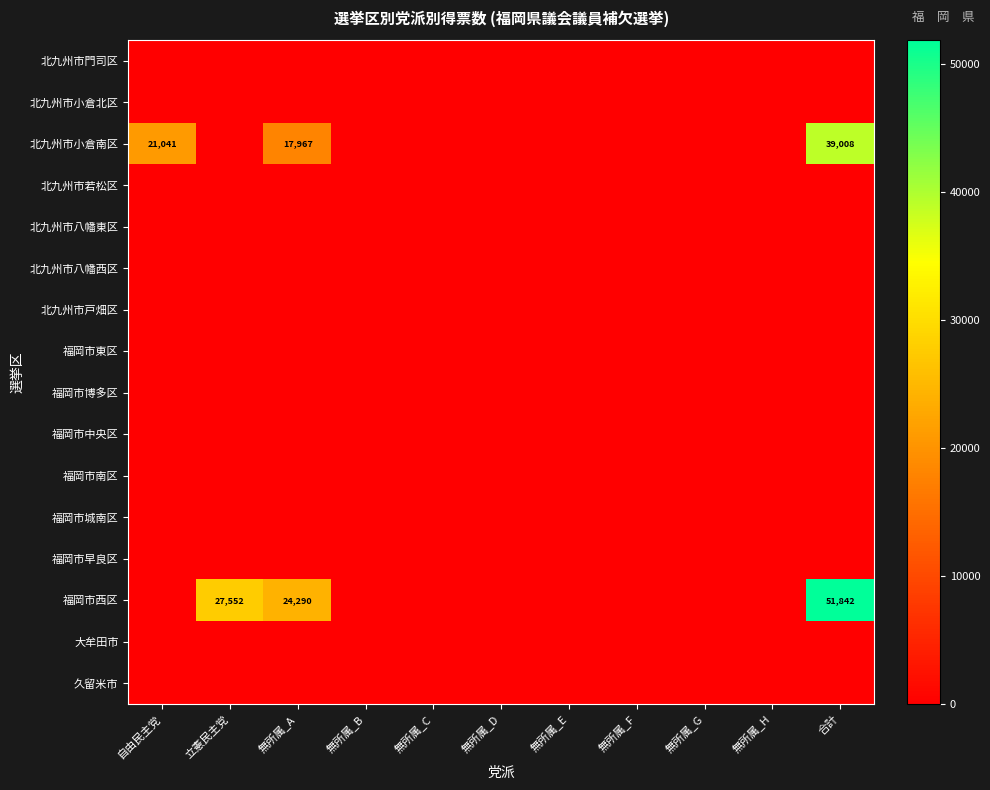

At 無所属_A, list the series in order from largest to smallest.

福岡市西区, 北九州市小倉南区, 北九州市門司区, 北九州市小倉北区, 北九州市若松区, 北九州市八幡東区, 北九州市八幡西区, 北九州市戸畑区, 福岡市東区, 福岡市博多区, 福岡市中央区, 福岡市南区, 福岡市城南区, 福岡市早良区, 大牟田市, 久留米市